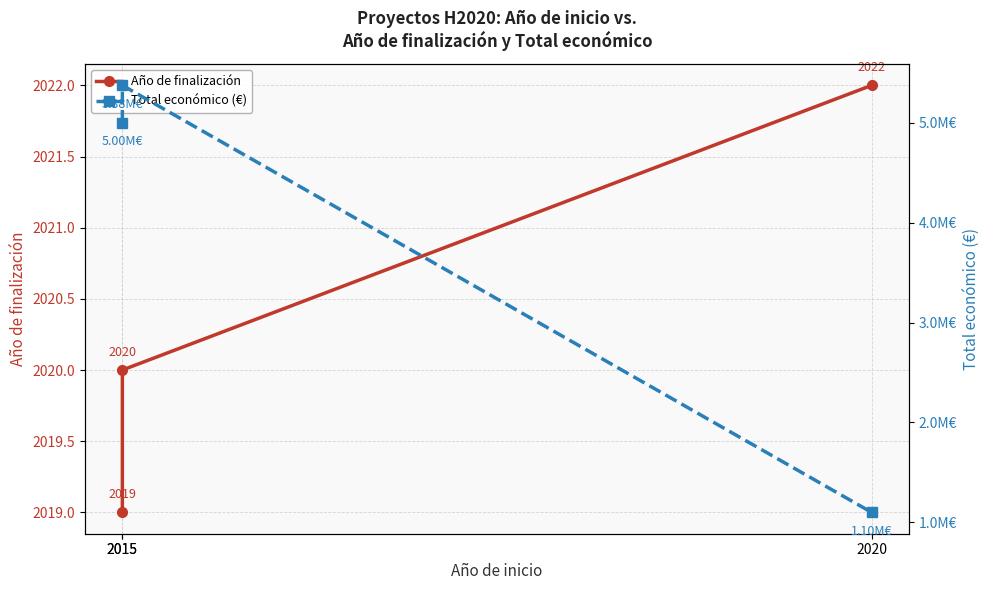

How many values in the Total económico (€) series exceed 4999663?

1